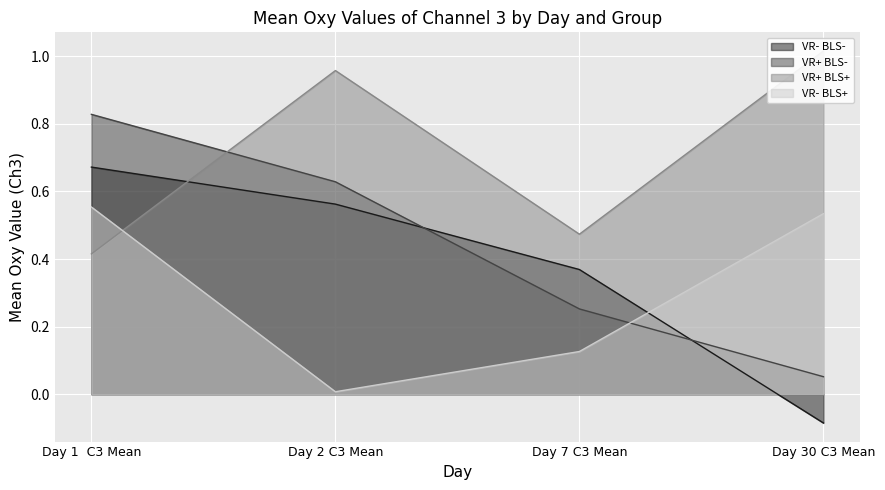

Which series has the largest total across all categories?

VR+ BLS+